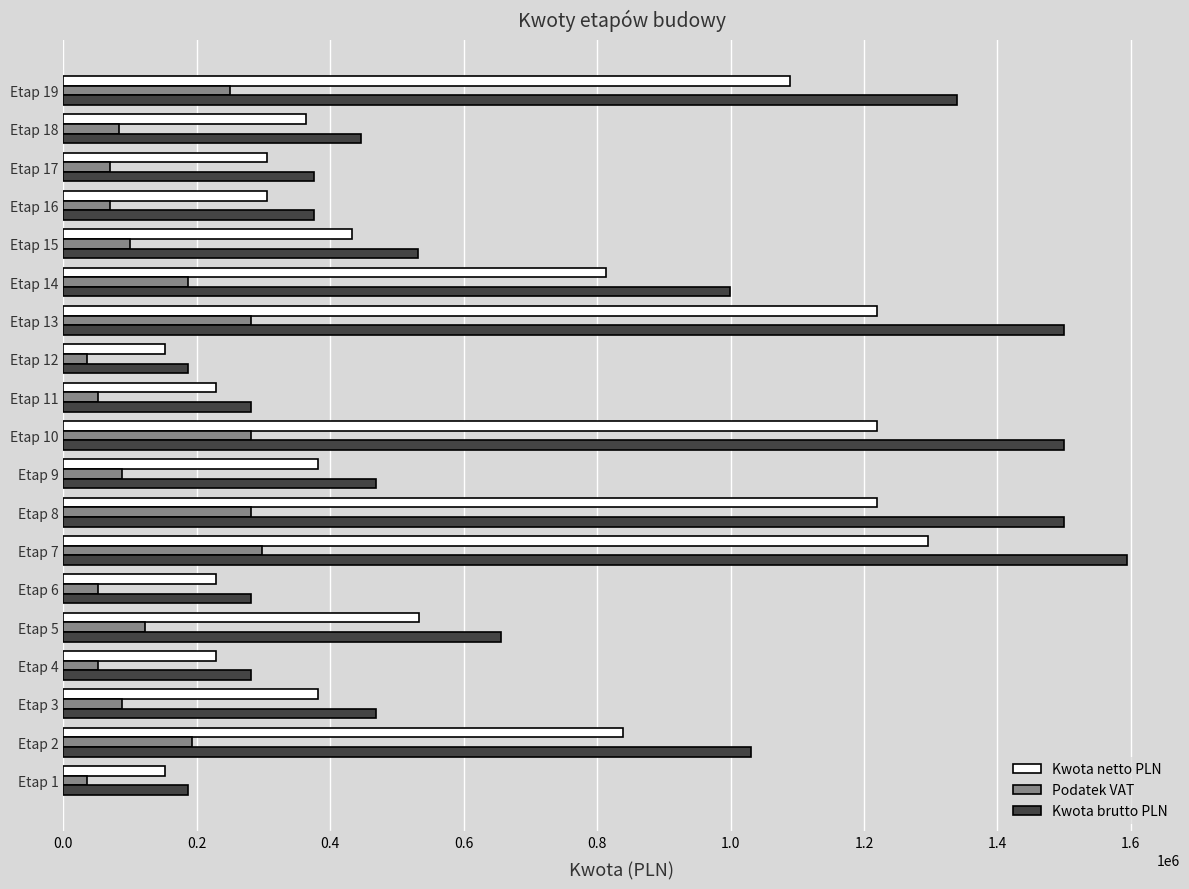

What is the greatest value displayed?

1593953.8